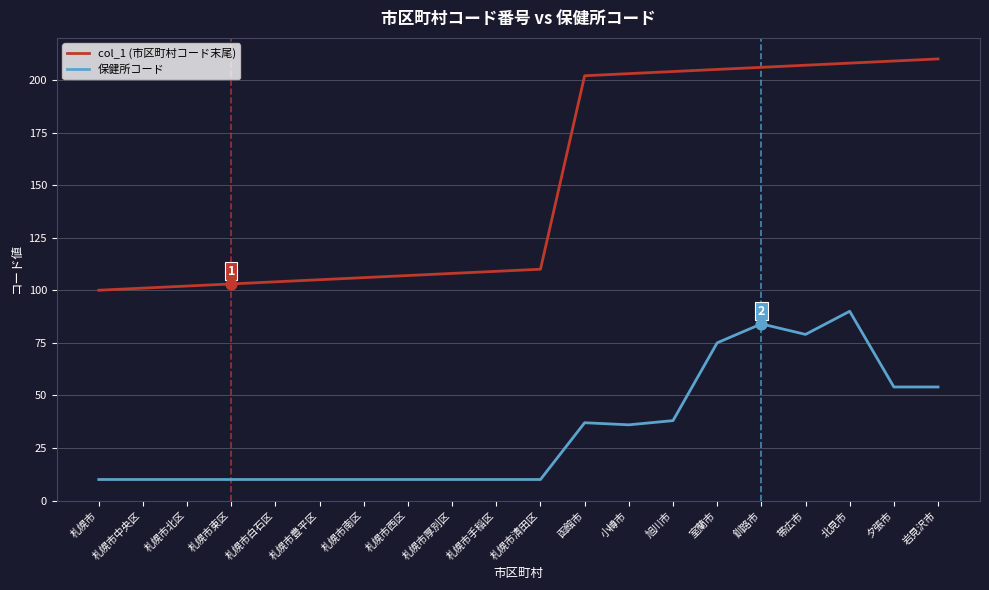

Which series has the widest spread of values?

col_1 (市区町村コード末尾)